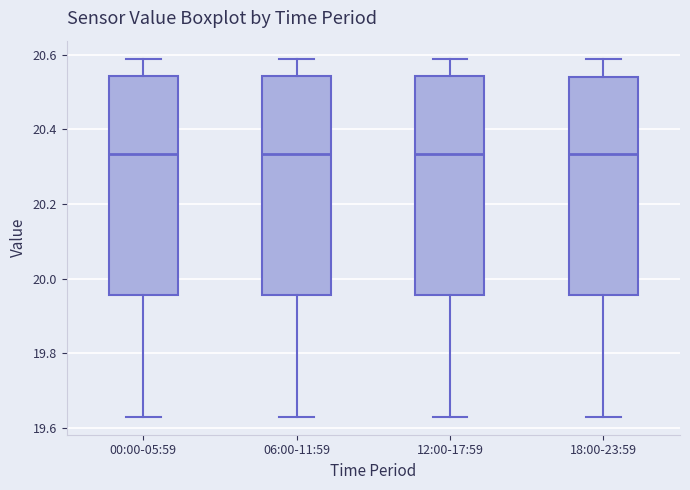

Reading left to right, transcribe this box plot: for each box, give where its median line is, the range the box spans, and where its two whiskers end, as read against the y-axis. The values are not printed on the chart, so give them approximately, as read against the axis.

00:00-05:59: median 20.34, box 19.96 to 20.54, whiskers 19.64 to 20.60
06:00-11:59: median 20.34, box 19.96 to 20.54, whiskers 19.64 to 20.60
12:00-17:59: median 20.34, box 19.96 to 20.54, whiskers 19.64 to 20.60
18:00-23:59: median 20.34, box 19.96 to 20.54, whiskers 19.64 to 20.60